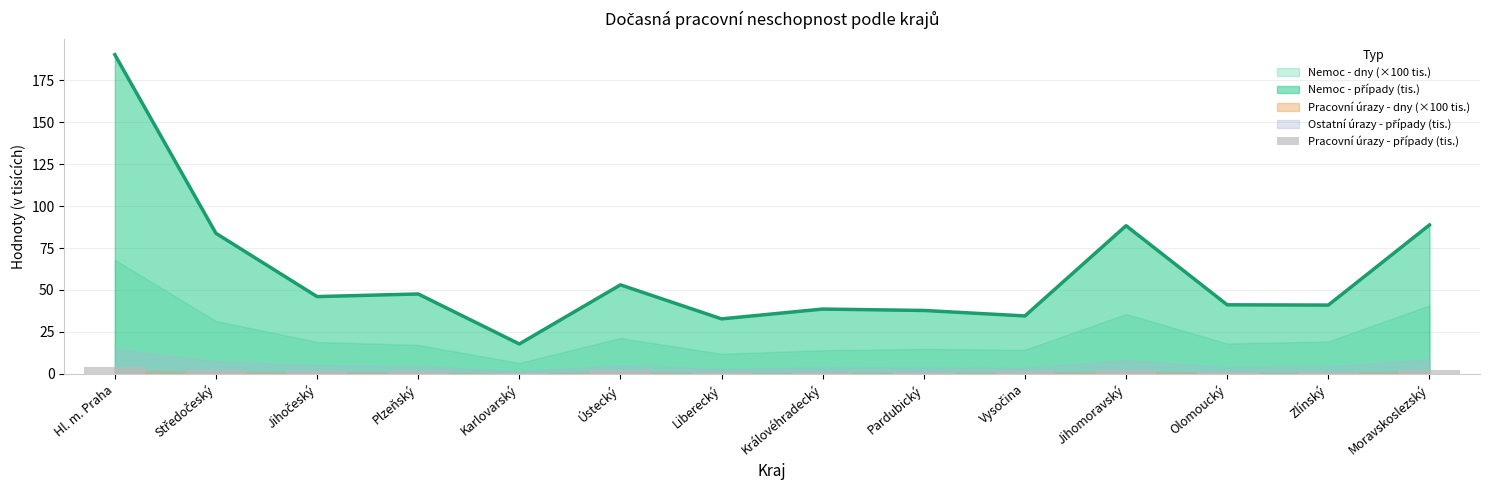

Which has a higher value, Zlínský or Moravskoslezský?

Moravskoslezský